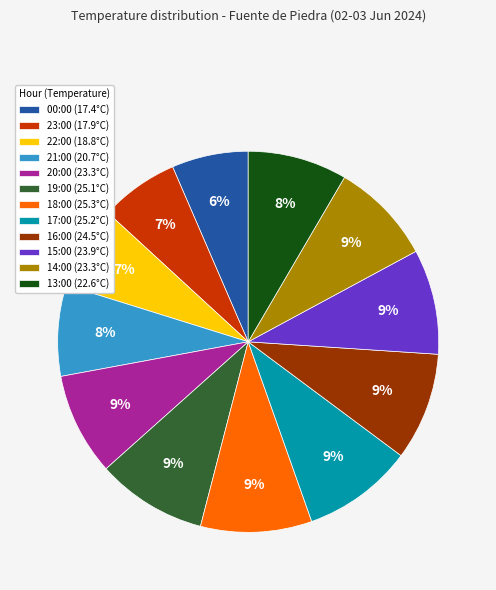

Do 13:00 (22.6°C) and 18:00 (25.3°C) together represent more than half of the pie?

No